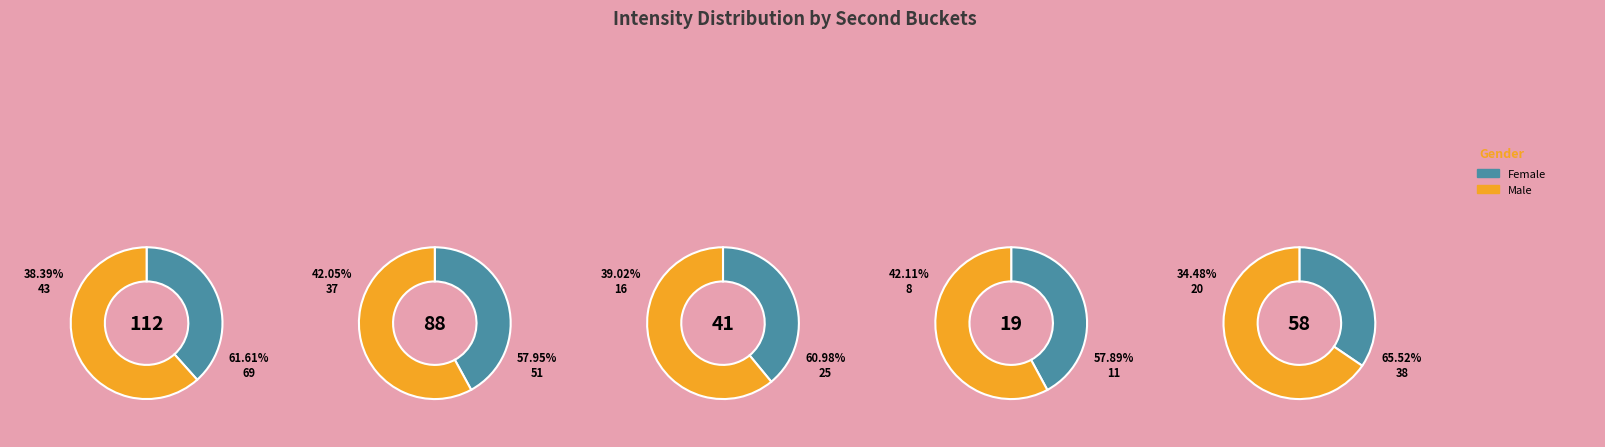

Is 42 the majority of the pie?

No